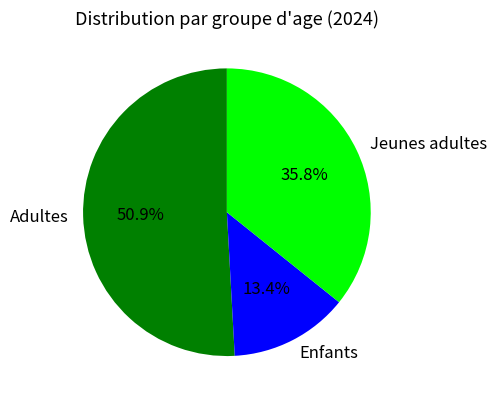

The Enfants slice represents 13% of the pie. True or false?

True